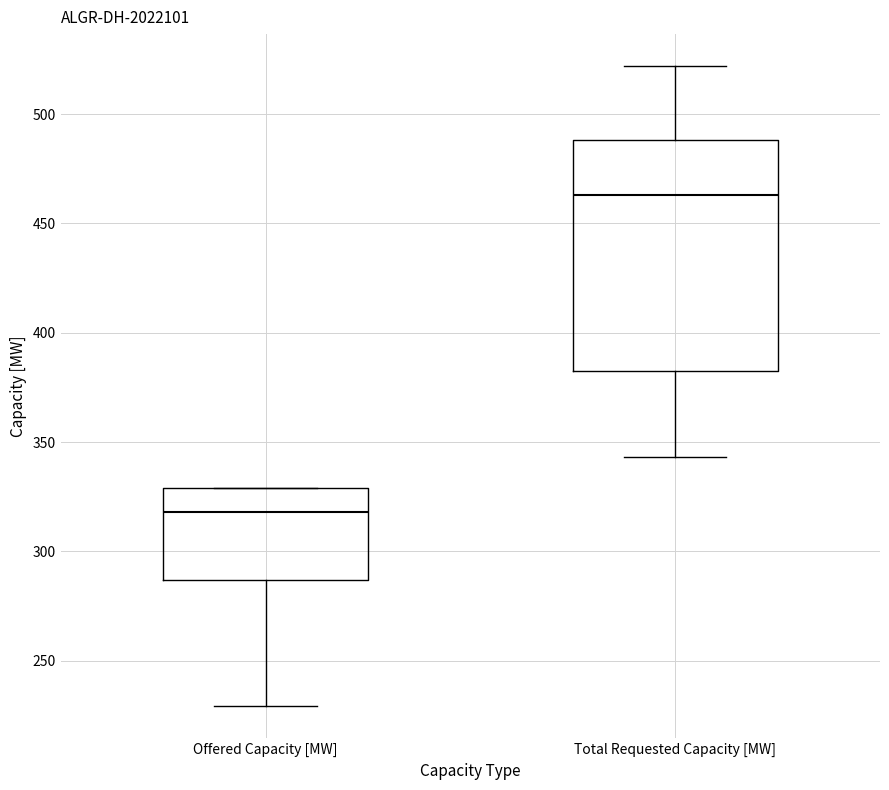

Which box's median line is the lowest?

Offered Capacity [MW]